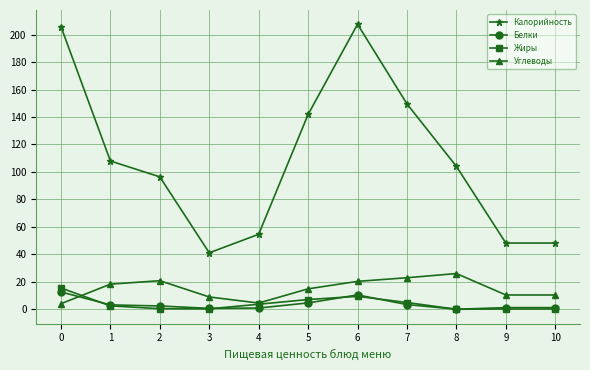

What is the average value of the Белки series?

3.7